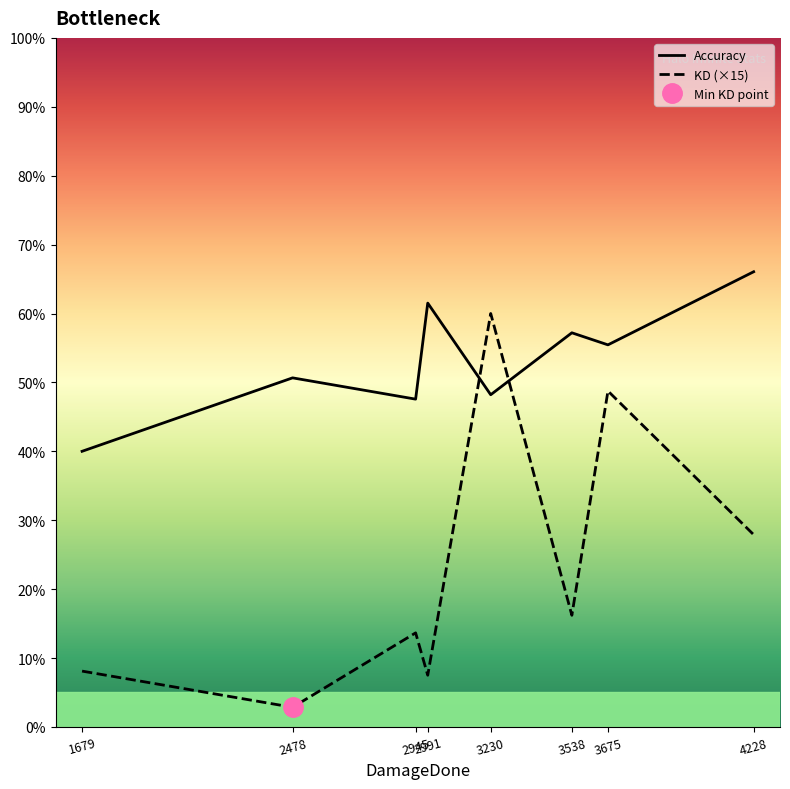

Between 2991 and 3230, which is larger?

2991